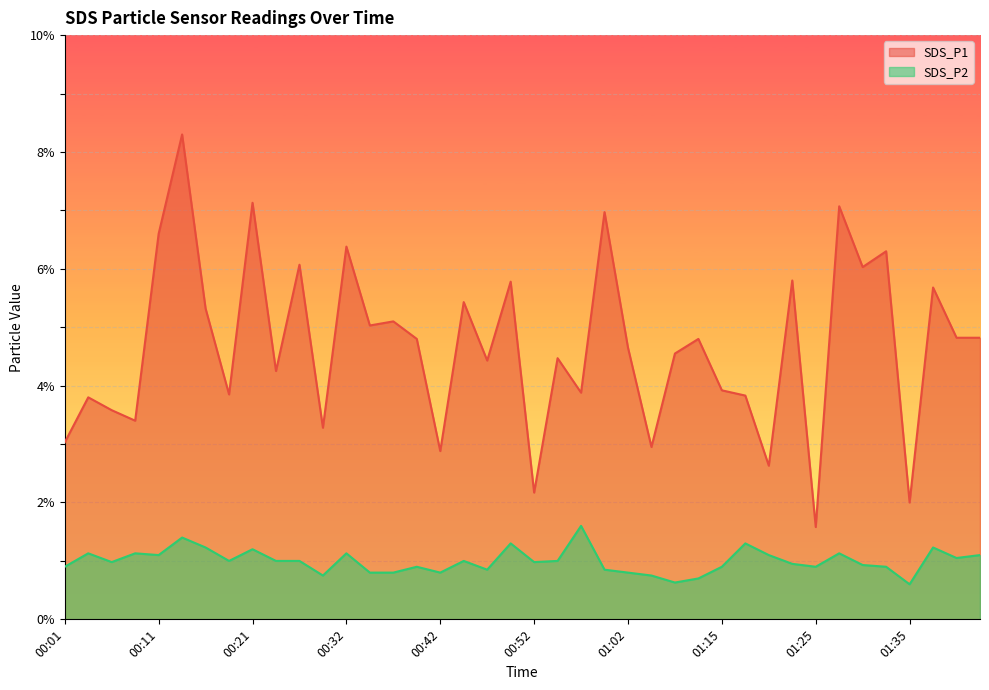

How many lines are shown in the chart?

2